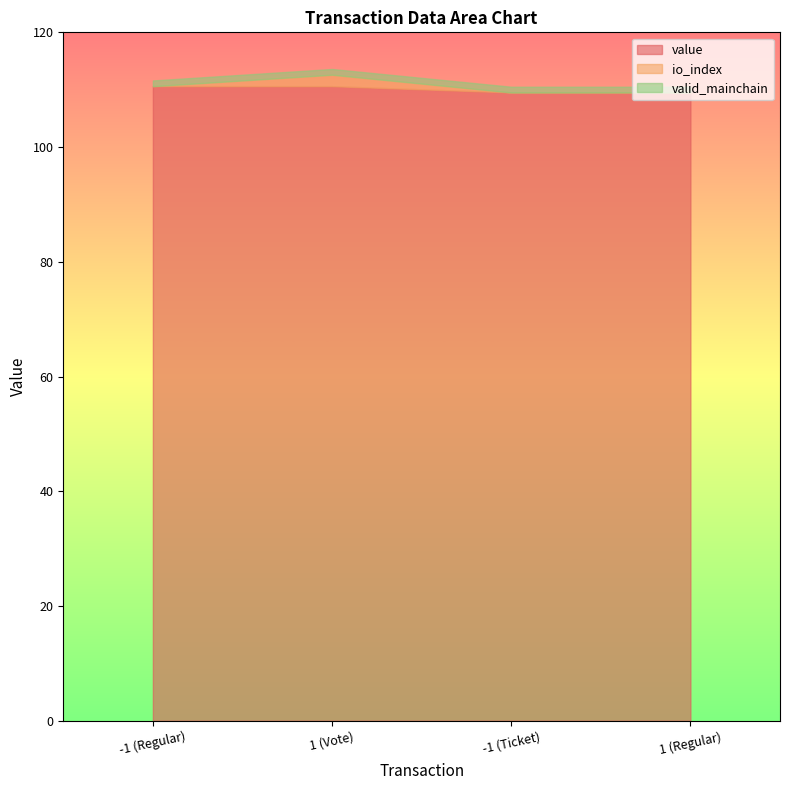

At -1 (Regular), list the series in order from largest to smallest.

value, valid_mainchain, io_index